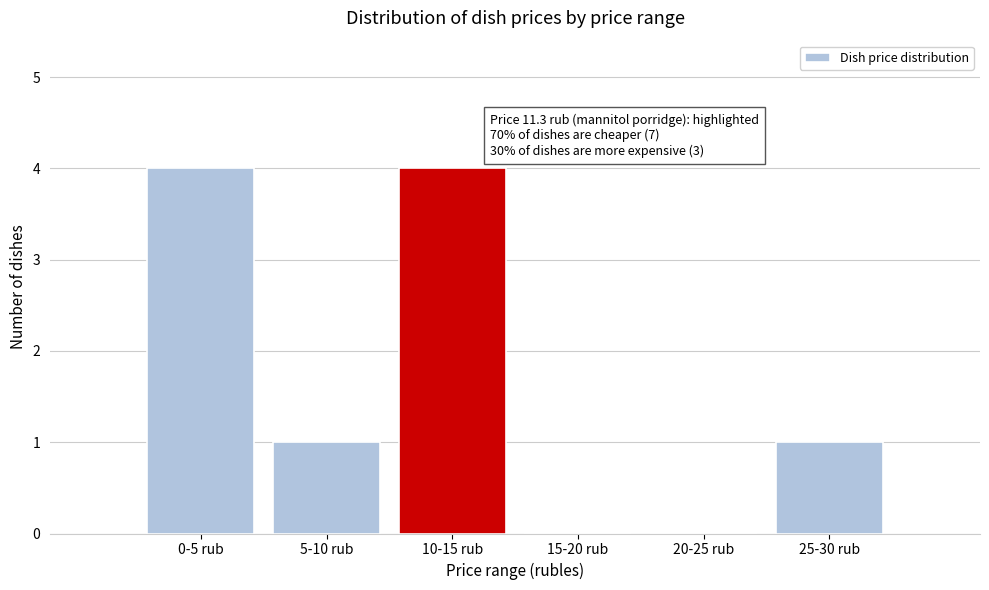

Reading right to left, extract all data points from this chart.

25-30 rub=1	20-25 rub=0	15-20 rub=0	10-15 rub=4	5-10 rub=1	0-5 rub=4